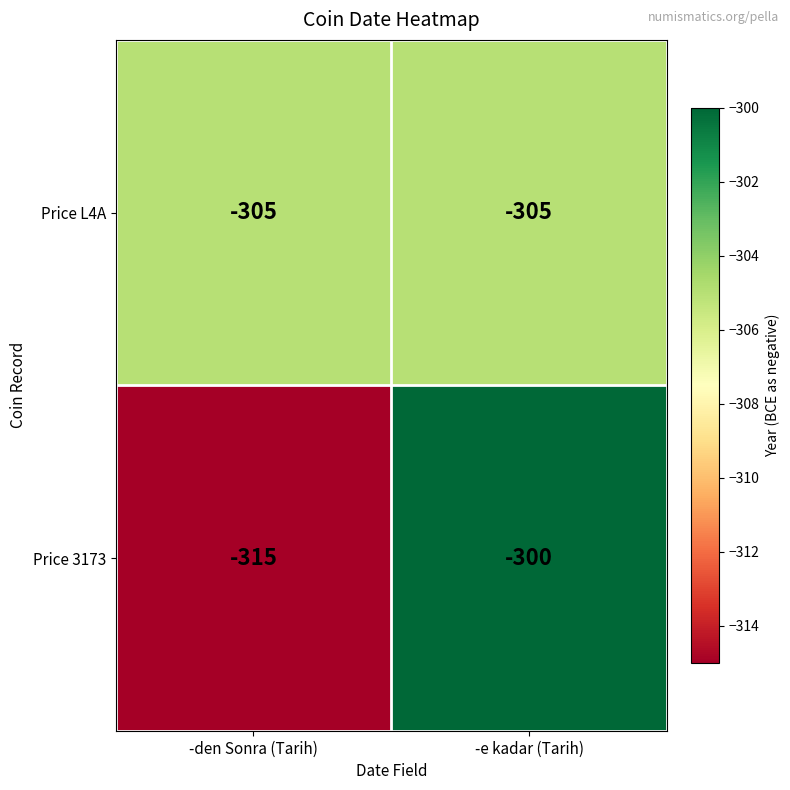

Reading left to right, what are all the values shown in this chart?

Price L4A: -den Sonra (Tarih)=-305	-e kadar (Tarih)=-305
Price 3173: -den Sonra (Tarih)=-315	-e kadar (Tarih)=-300